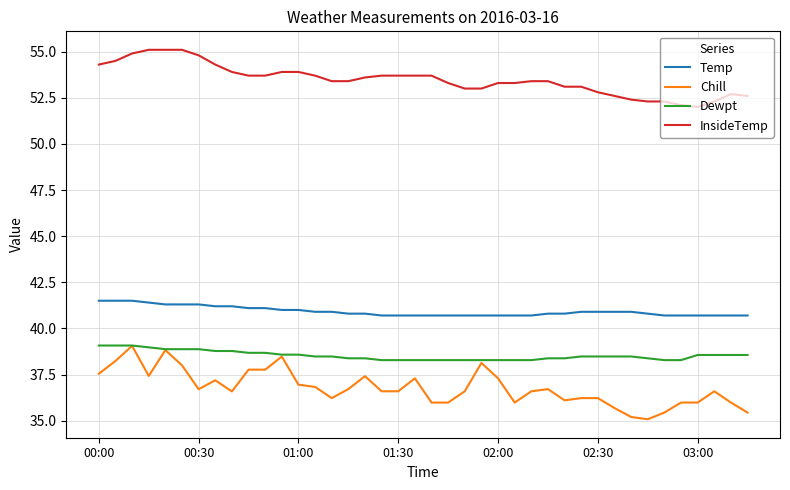

What is the maximum value shown in the chart?

55.1